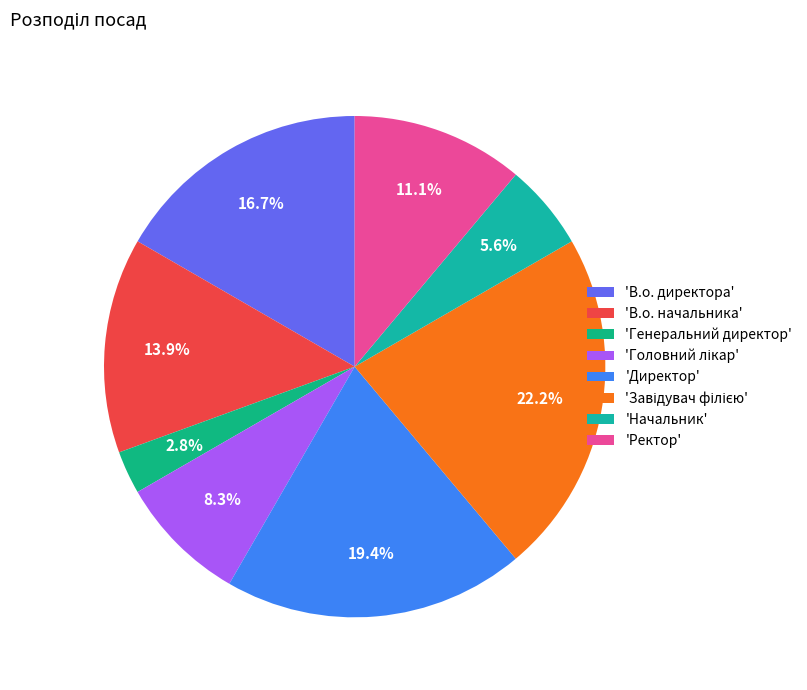

How many segments does this pie chart have?

8